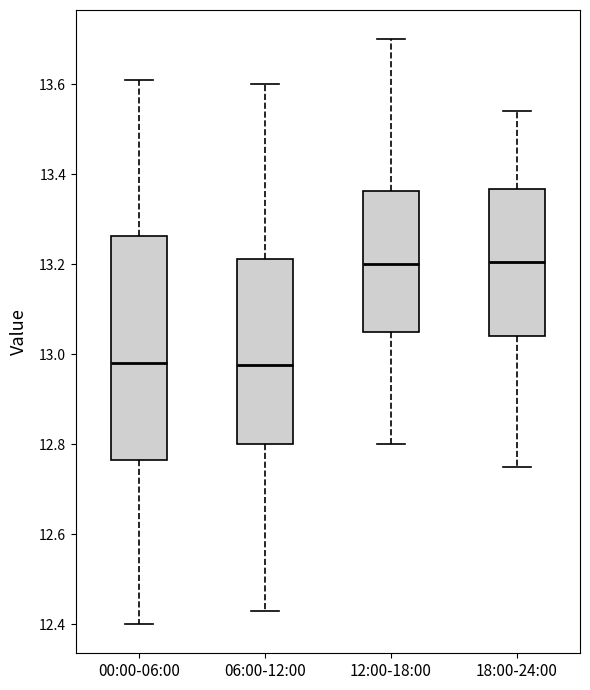

Comparing the boxes themselves (not the whiskers), which one is the tallest?

00:00-06:00